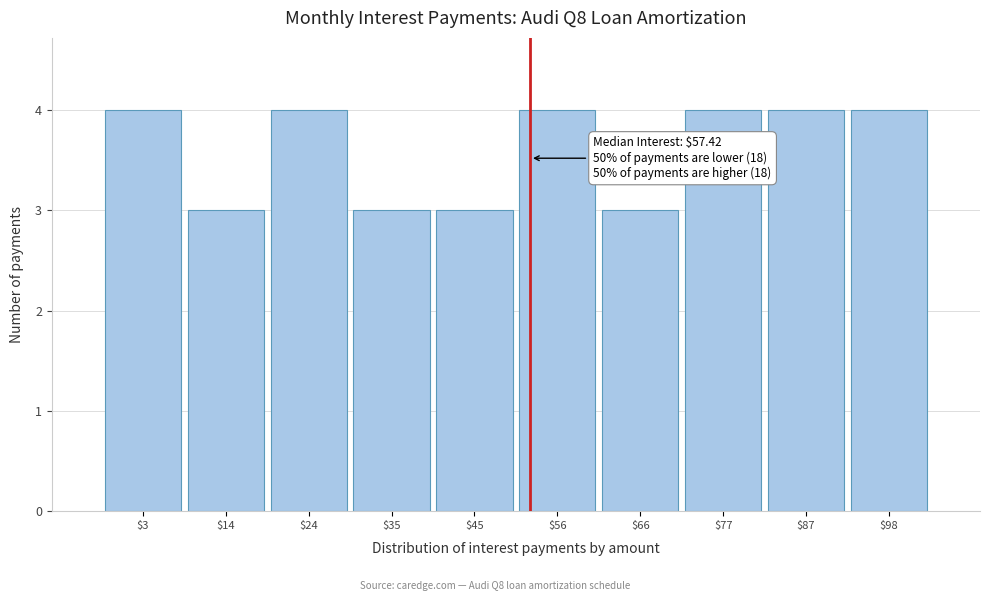

Reading left to right, list all the values displayed in this chart.

4	3	4	3	3	4	3	4	4	4